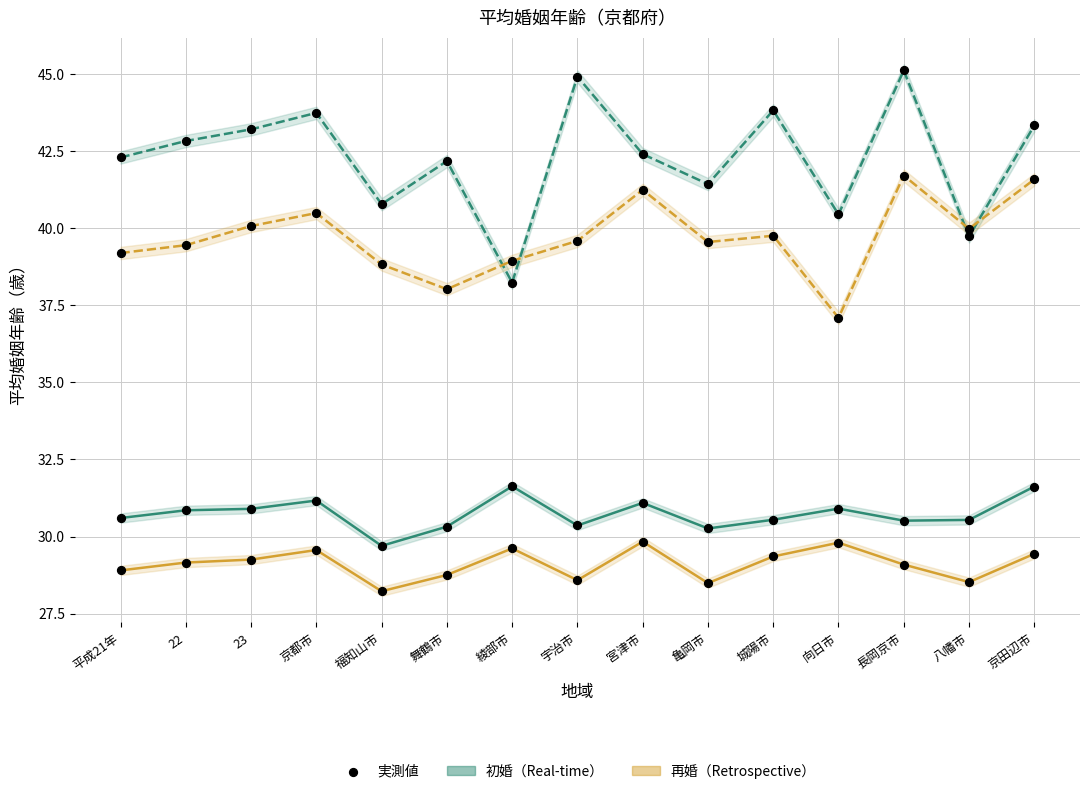

Which series reaches the maximum Y coordinate?

再婚夫（Real-time）